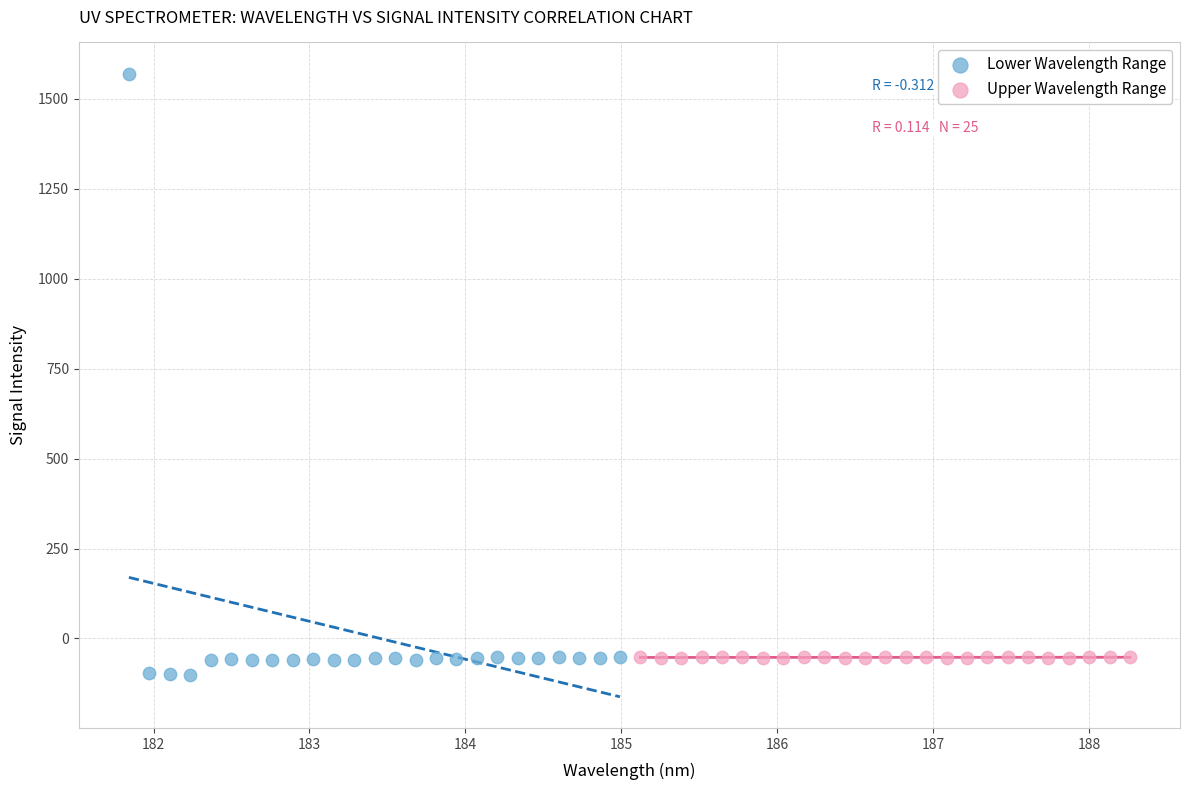

Which series reaches the maximum Y coordinate?

Lower Wavelength Range